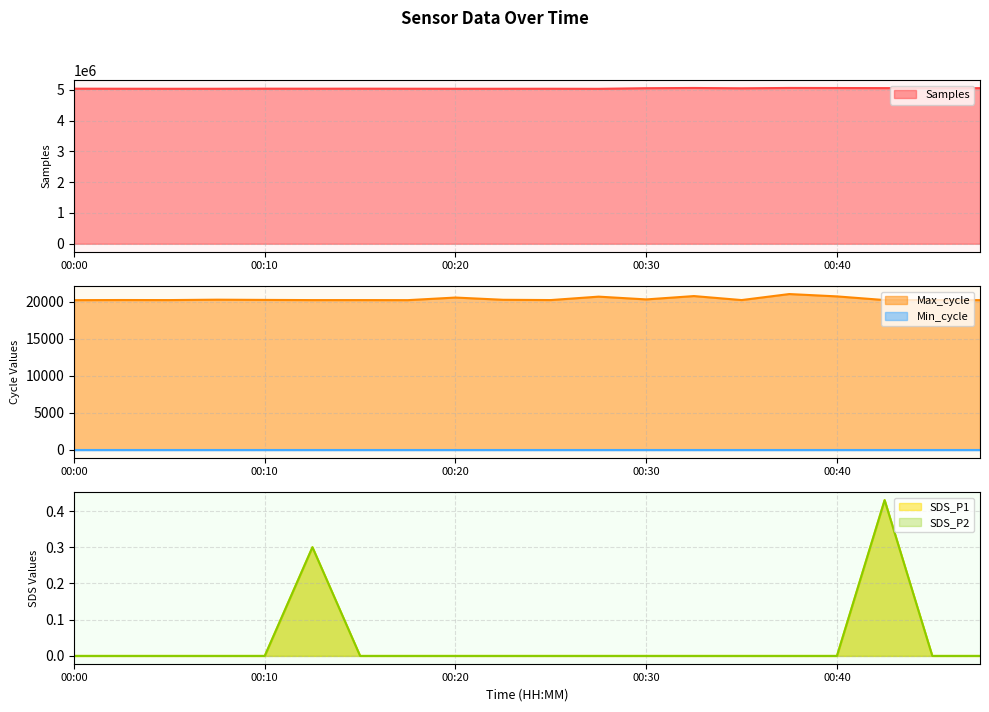

What is the greatest value displayed?

5059965.0